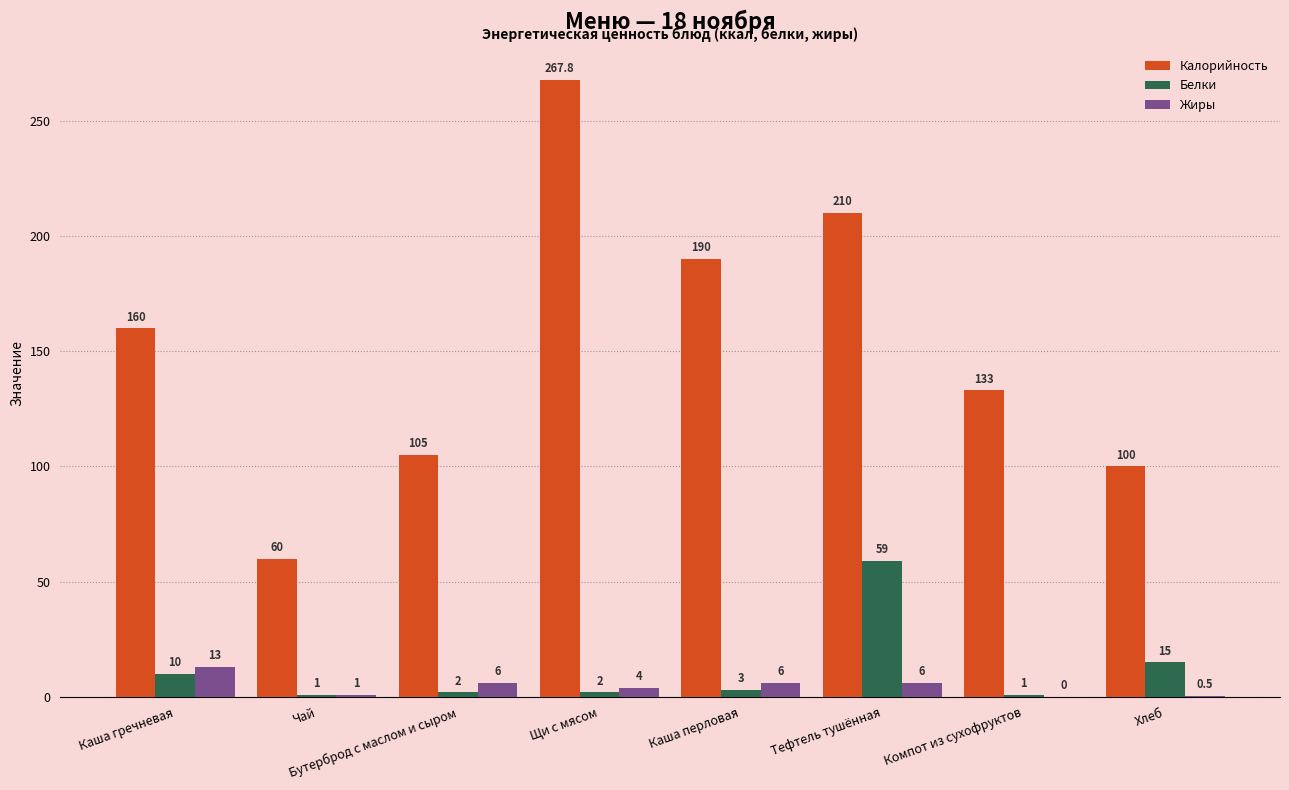

At which category is the sum across all series the highest?

Тефтель тушённая